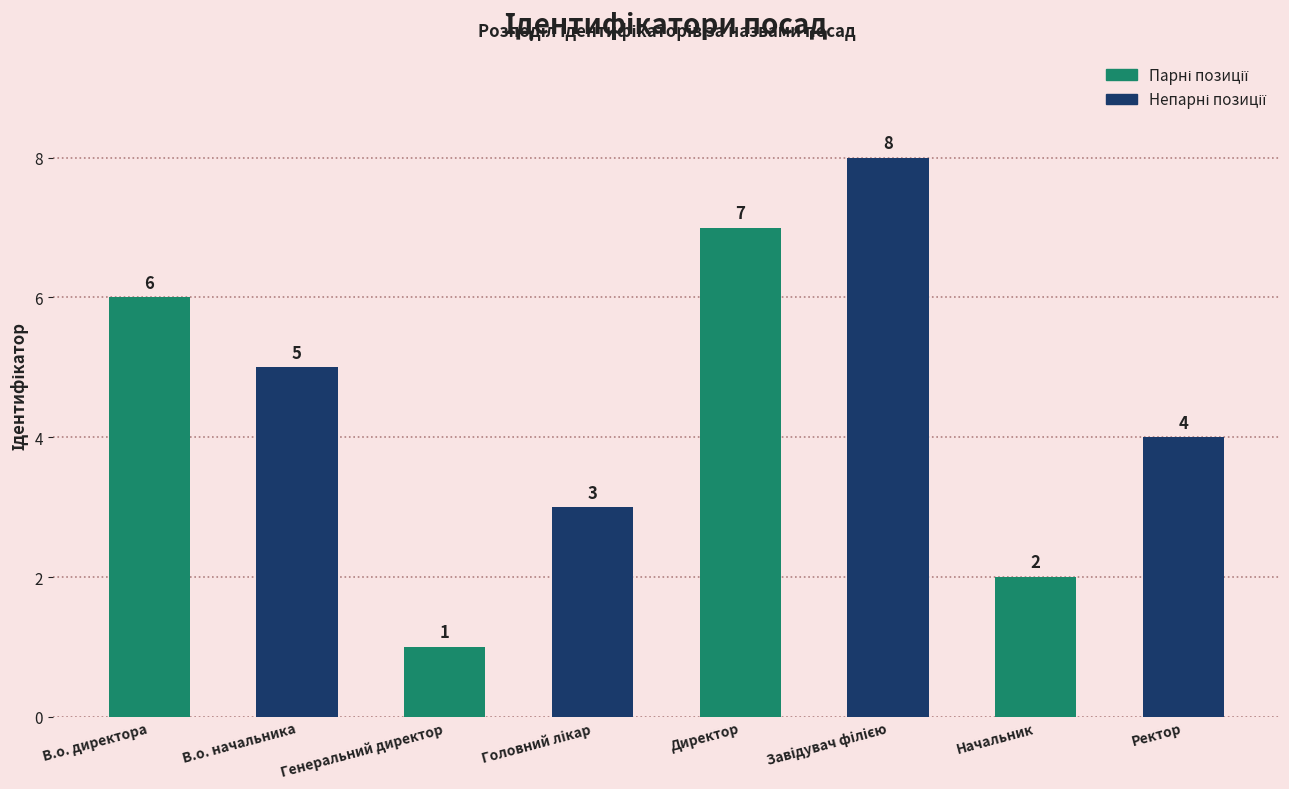

What is the sum of the values at Ректор and В.о. начальника?

9